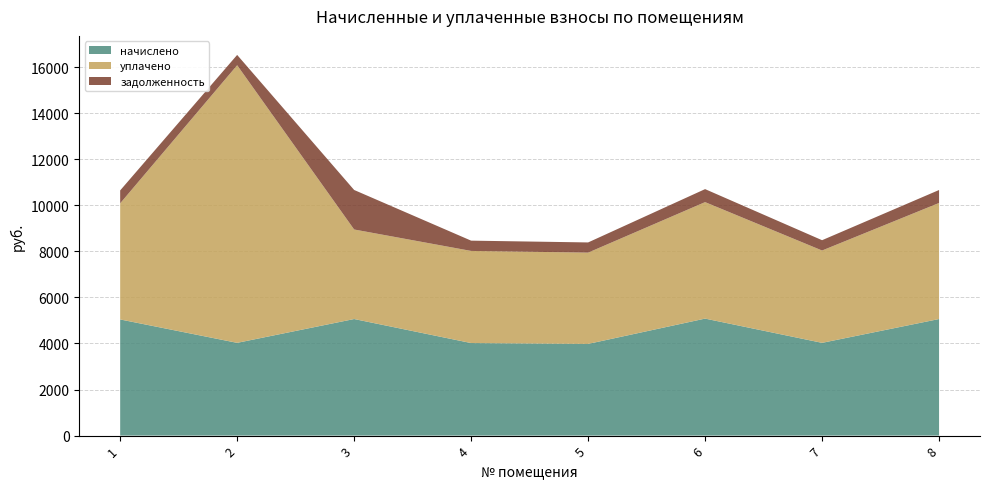

Reading left to right, list all the values displayed in this chart.

начислено: 1=5041.8	2=4026.1	3=5060.2	4=4016.8	5=3979.9	6=5078.7	7=4026.1	8=5060.2
уплачено: 1=5041.8	2=12052.8	3=3887.2	4=3999.8	5=3963.1	6=5057.2	7=4009.1	8=5038.9
задолженность: 1=560.2	2=447.3	3=1715.6	4=446.3	5=442.2	6=564.3	7=447.3	8=562.2